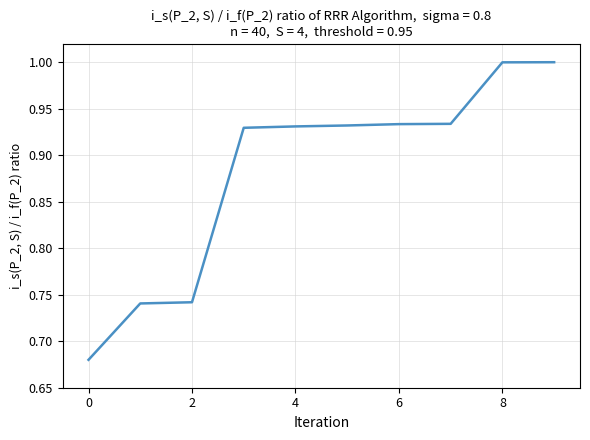

Does the chart have visible grid lines?

Yes